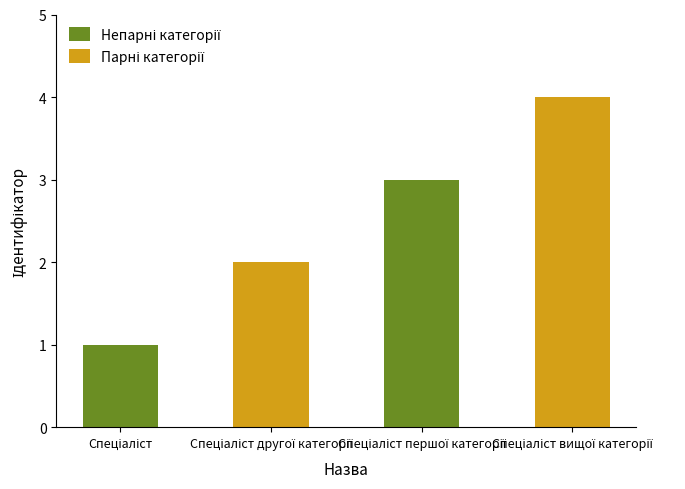

What is the greatest value displayed?

4